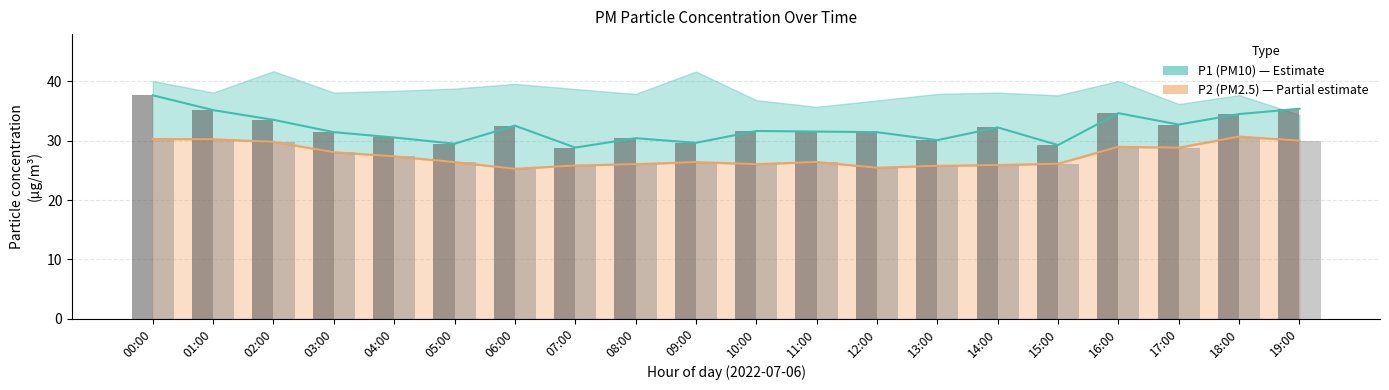

What is the highest value of the P2 (PM2.5) series?

30.7